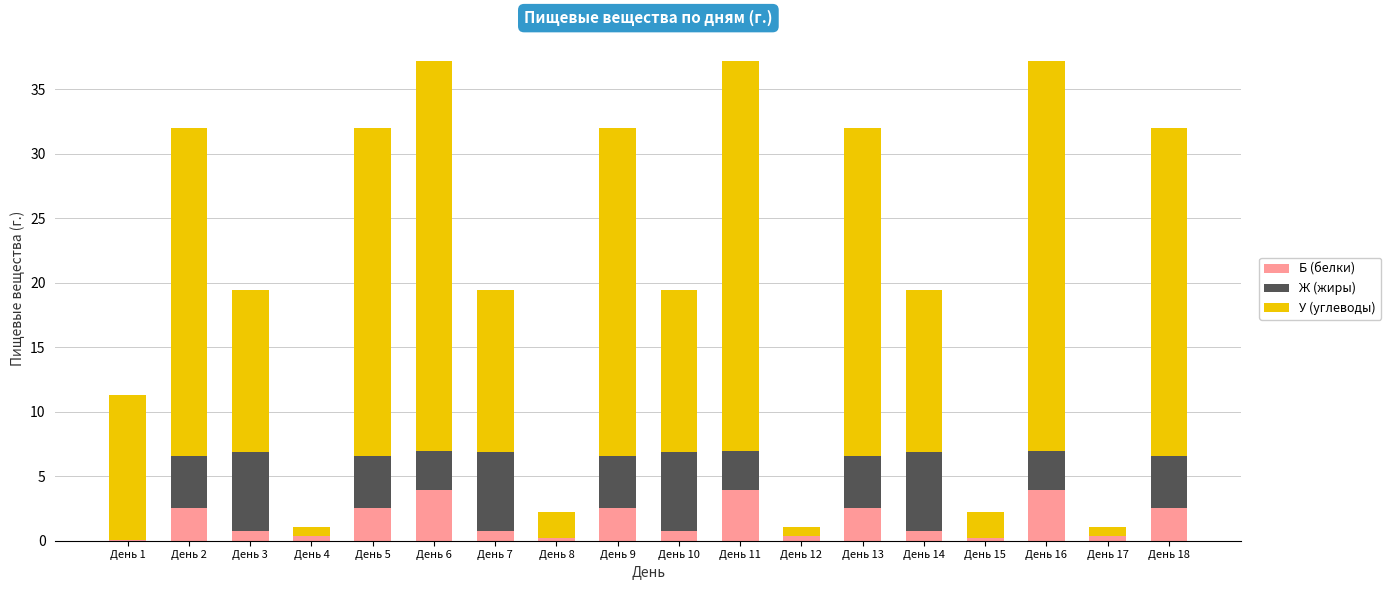

The Б (белки) series shows 0.3 at День 17. True or false?

True